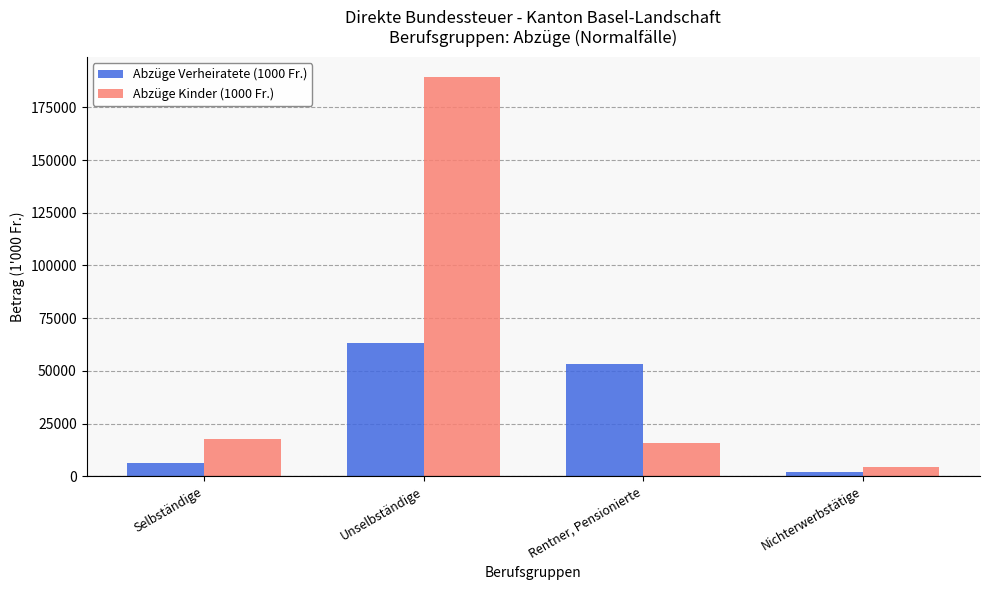

What is the maximum value for Abzüge Kinder (1000 Fr.)?

189507.5